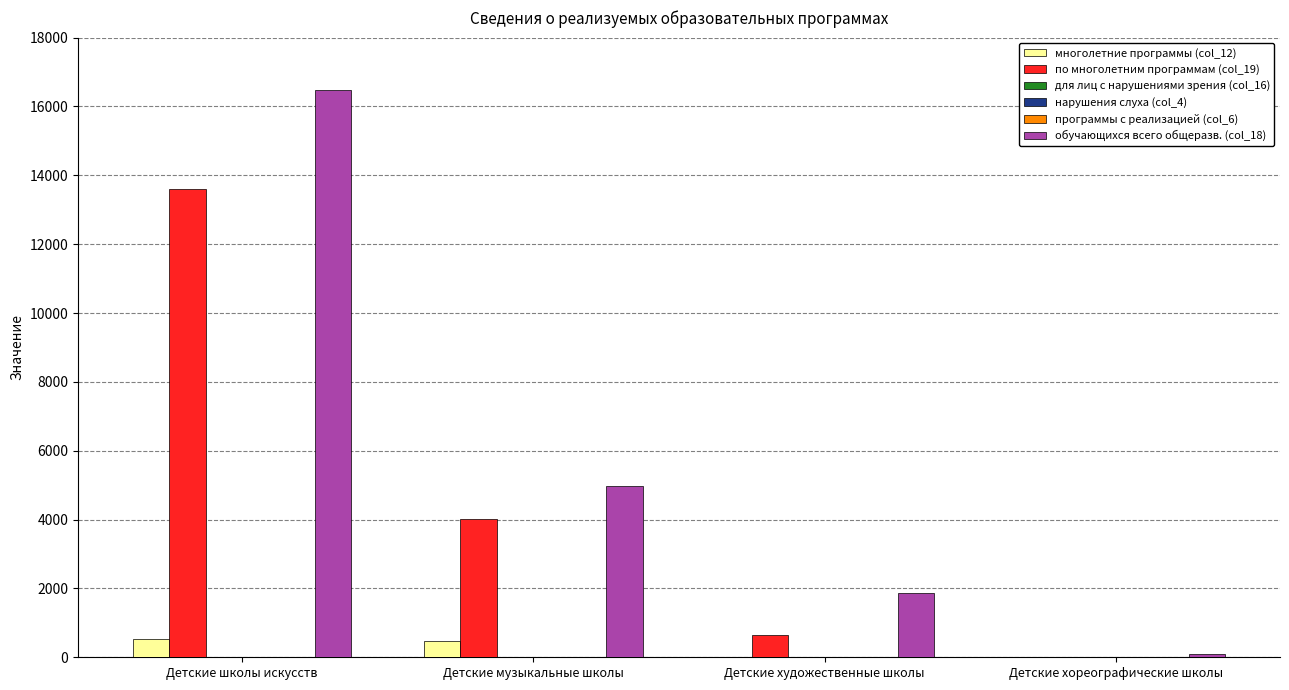

Which category has the highest value in the по многолетним программам (col_19) series?

Детские школы искусств